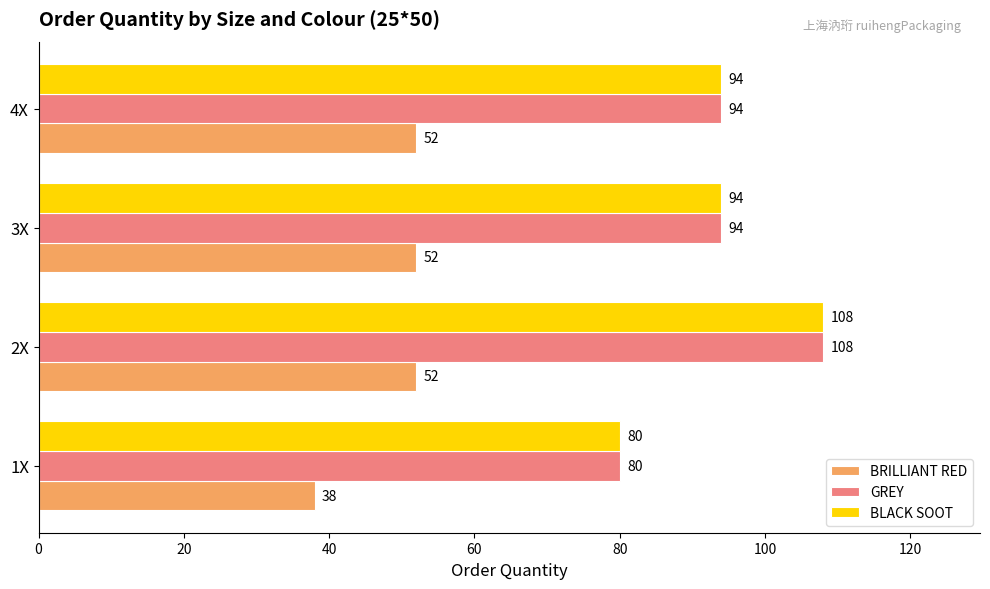

What is the maximum value for BLACK SOOT?

108